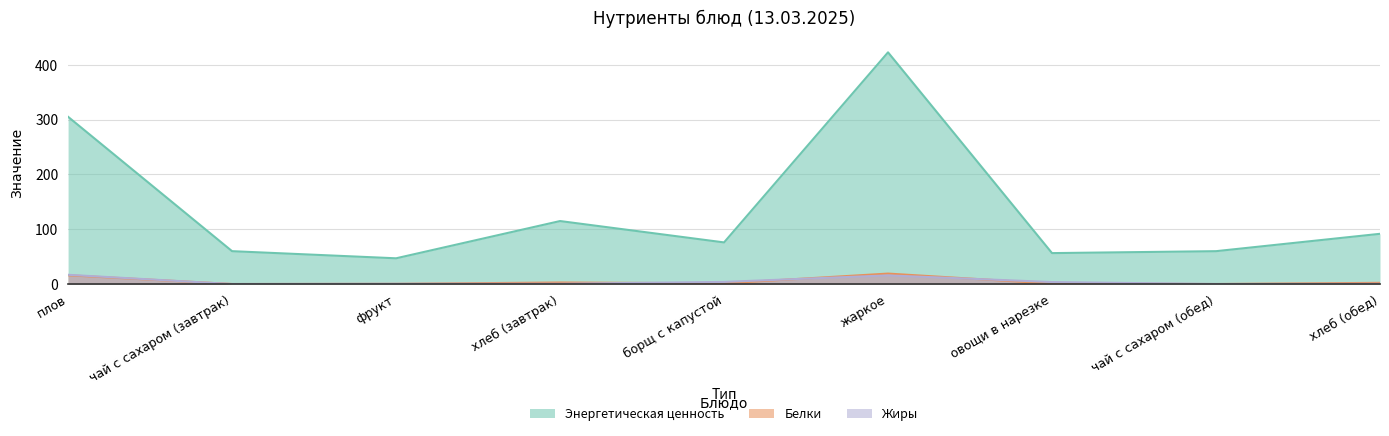

What is the sum of the Энергетическая ценность values at чай с сахаром (обед) and фрукт?

107.0